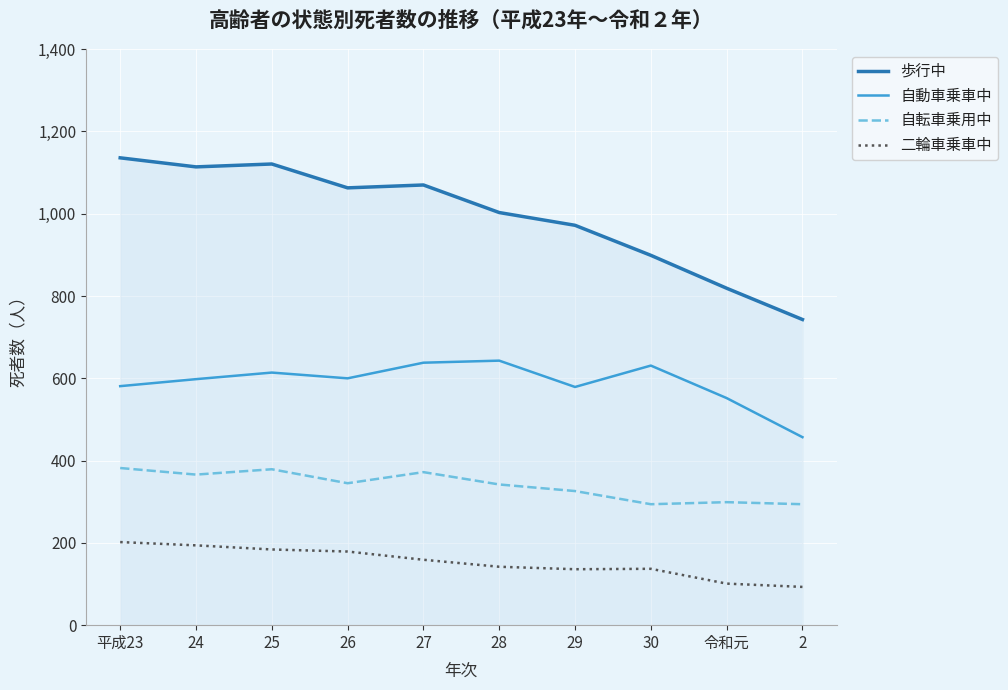

What is the maximum value for 自動車乗車中?

643